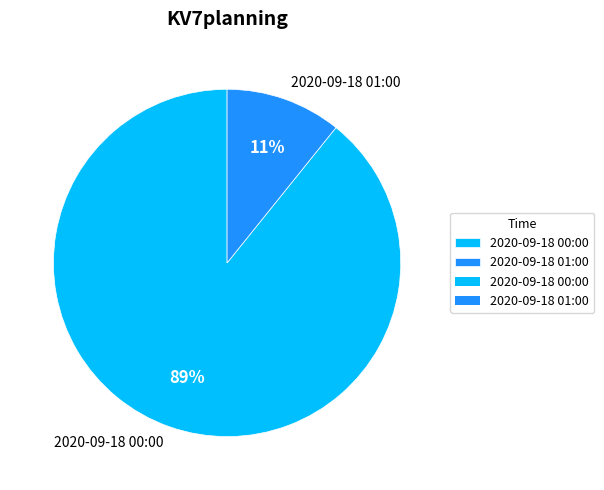

Is 2020-09-18 01:00 the majority of the pie?

No